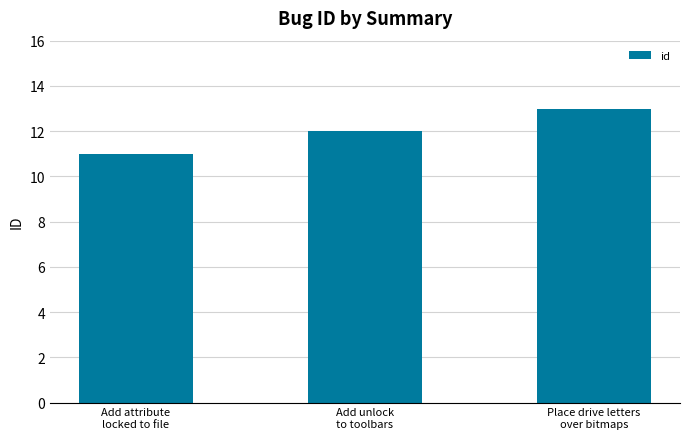

Rank the categories by value from lowest to highest.

Add attribute
locked to file, Add unlock
to toolbars, Place drive letters
over bitmaps